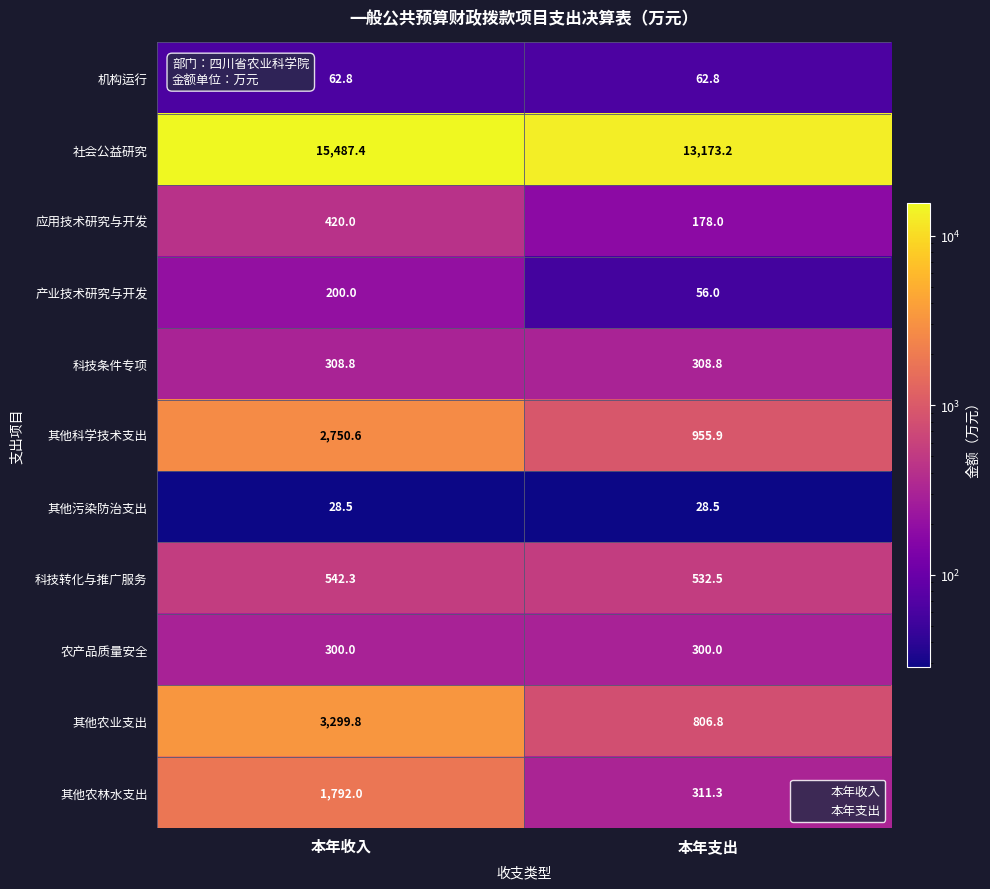

What is the maximum value shown in the chart?

15487.4